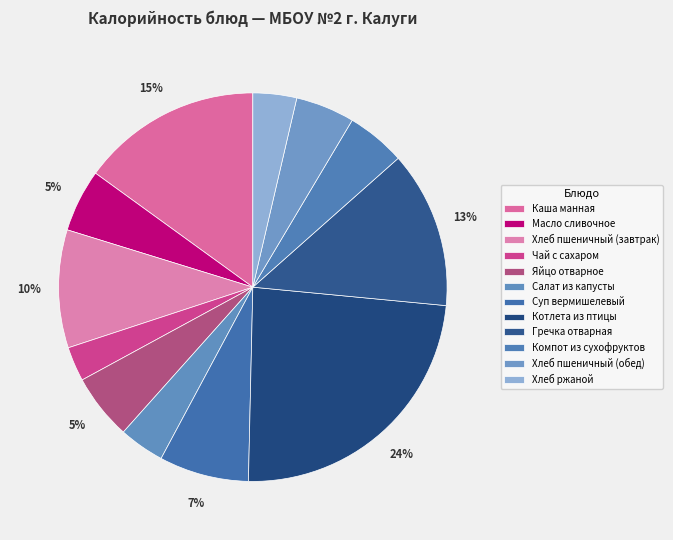

Count the number of slices in the pie.

12